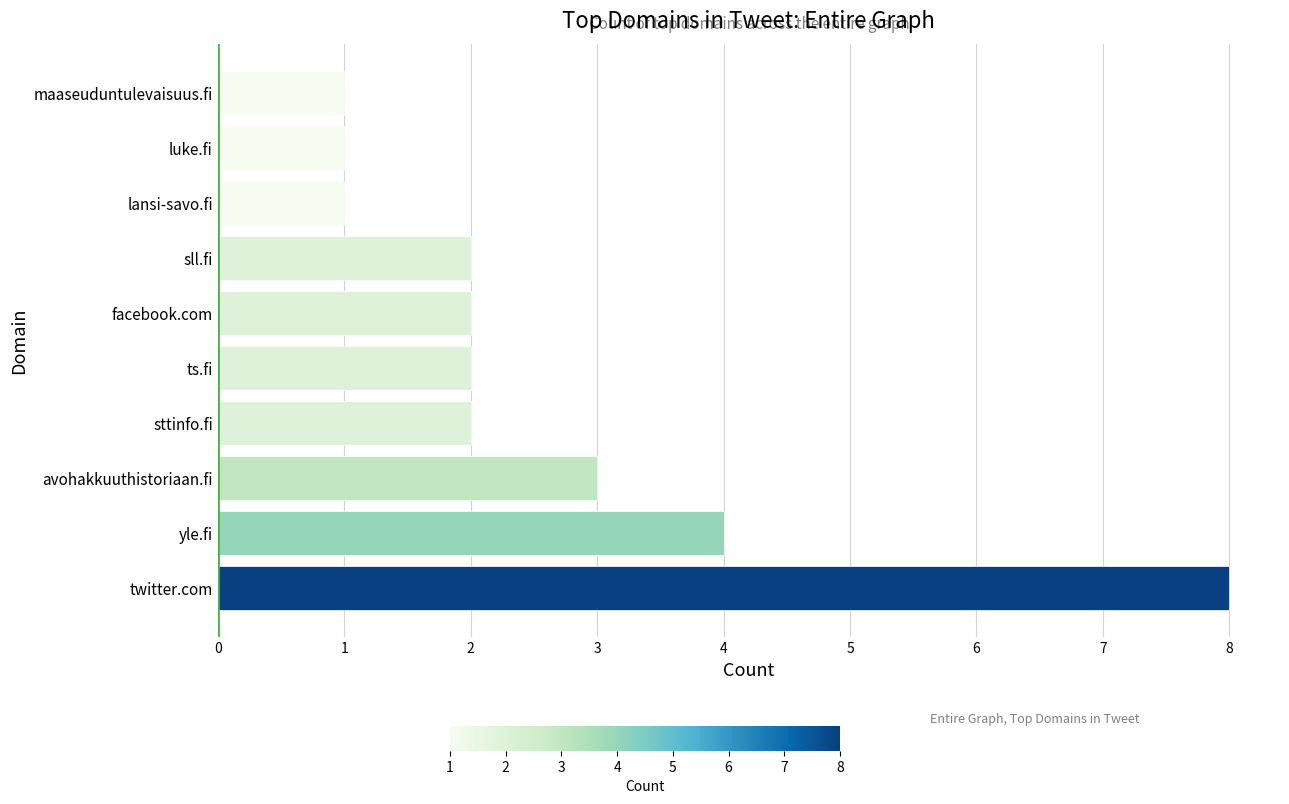

The chart shows a value of 1 at maaseuduntulevaisuus.fi. True or false?

True